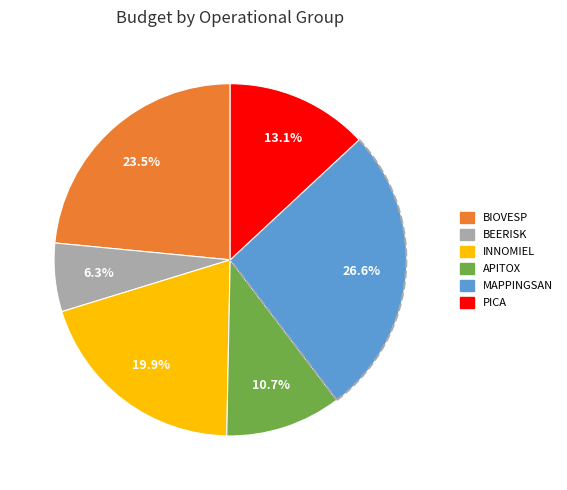

Is there any slice that represents more than half of the pie?

No